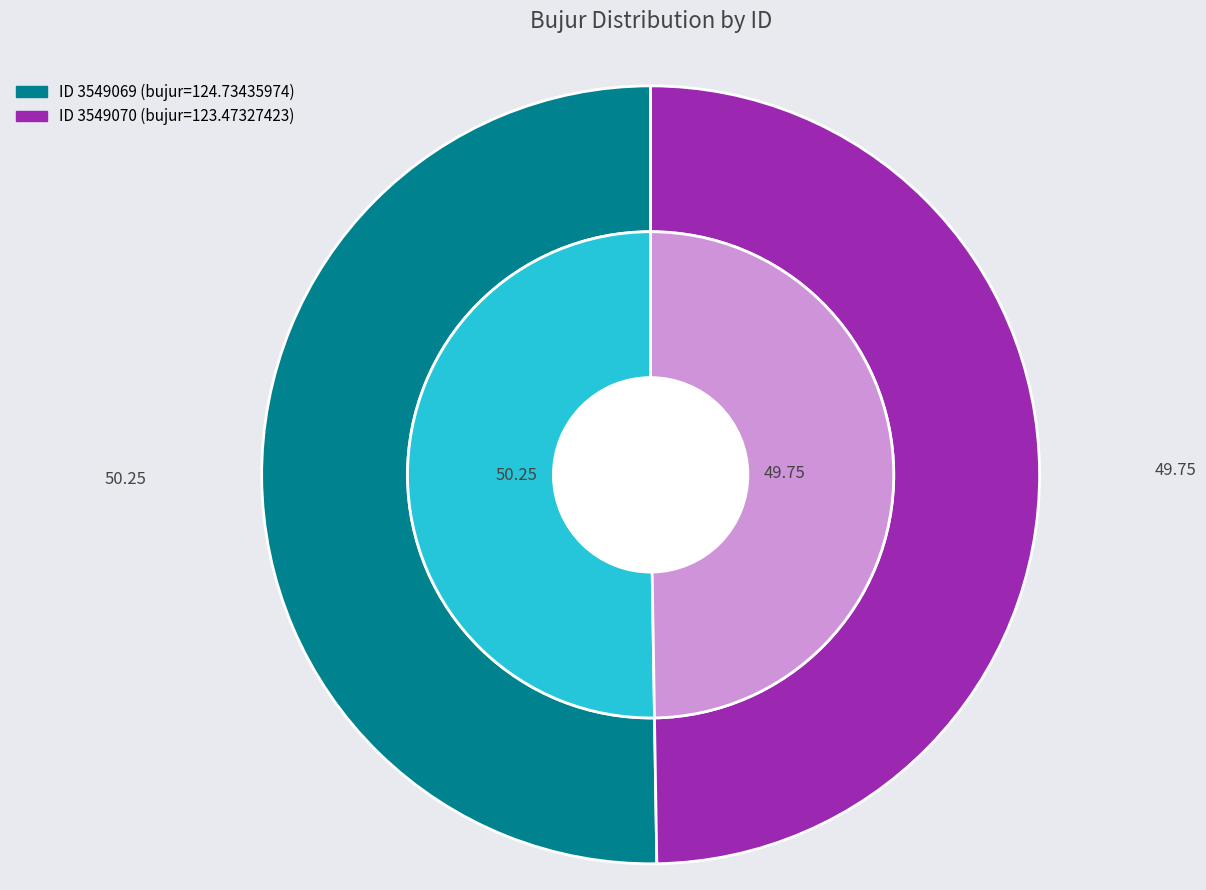

Is it true that 3549069 is 59% of the pie?

False